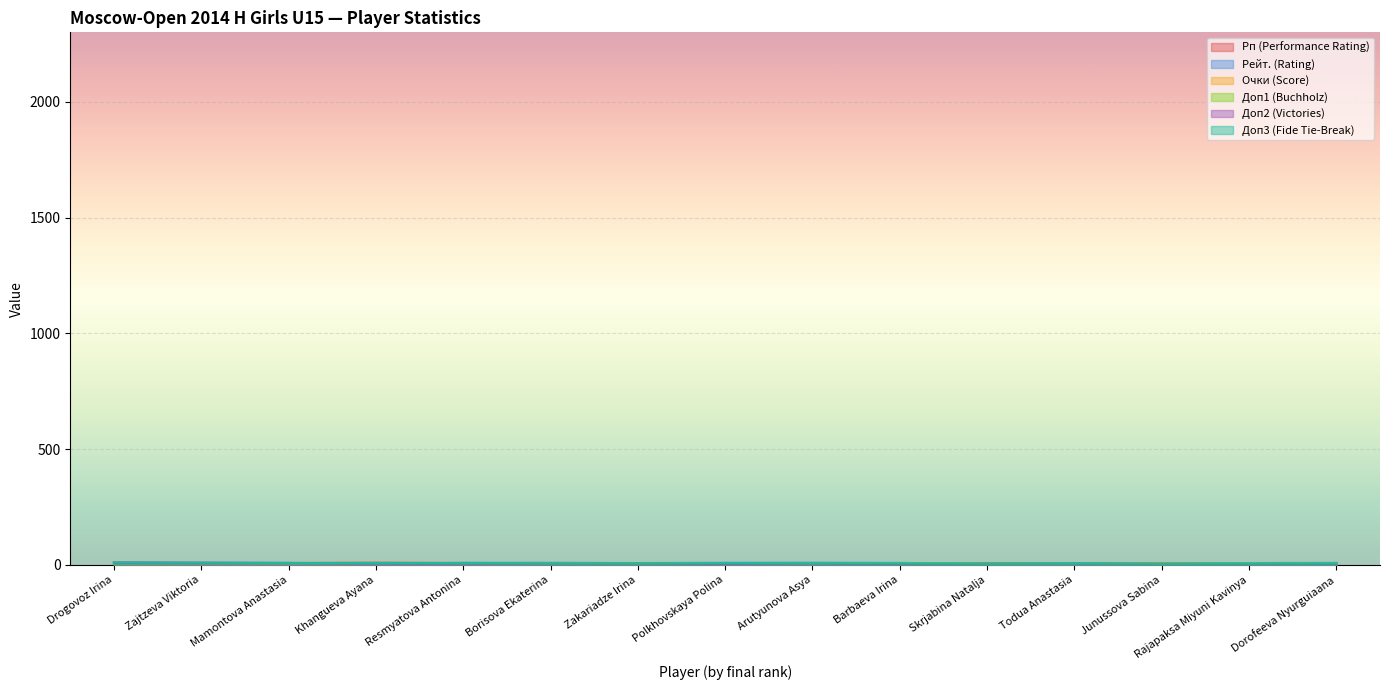

What is the value of the Доп2 (Victories) point at the 12th from the left?

5.0